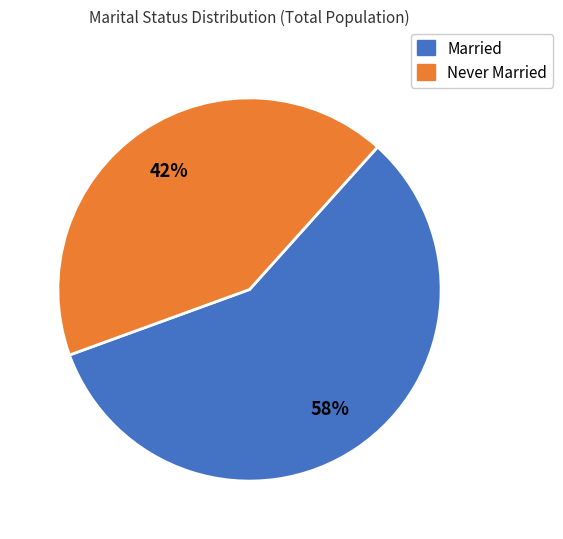

Is there a majority slice in this chart?

Yes